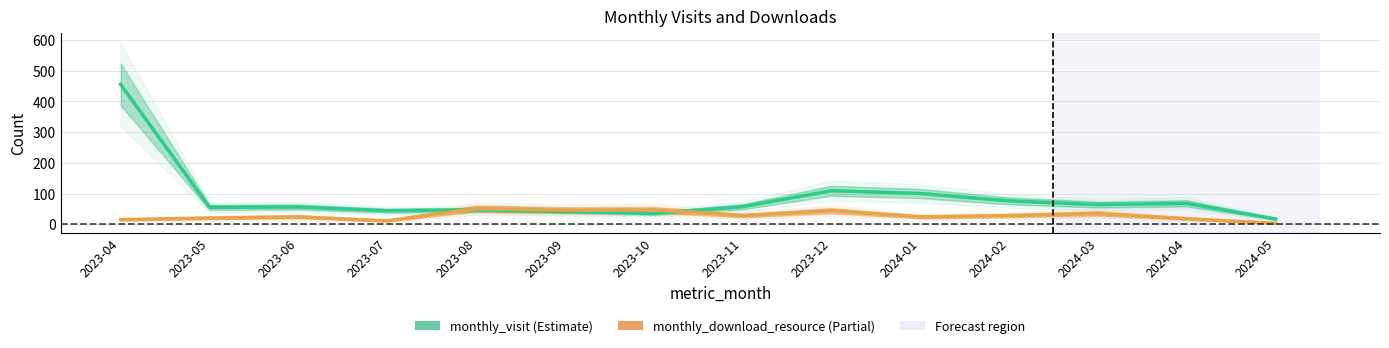

After their last crossing, which series has the higher values: monthly_download_resource or monthly_visit?

monthly_visit